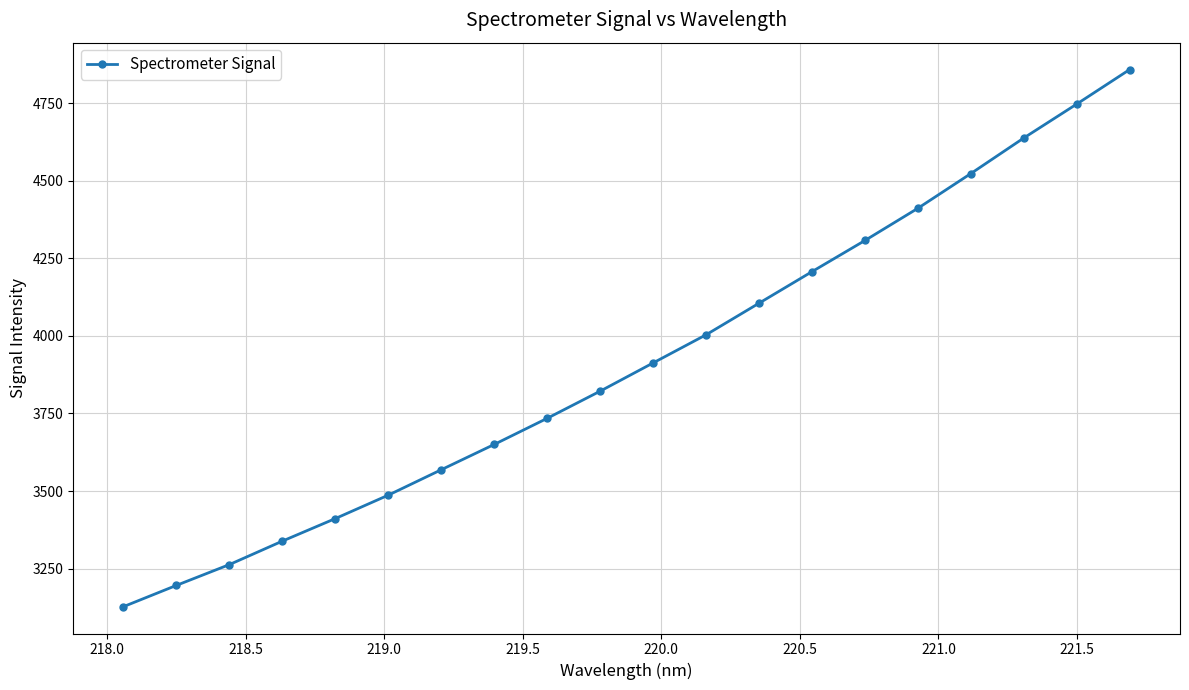

True or false: there are more than 0 points higher than both neighbors.

False